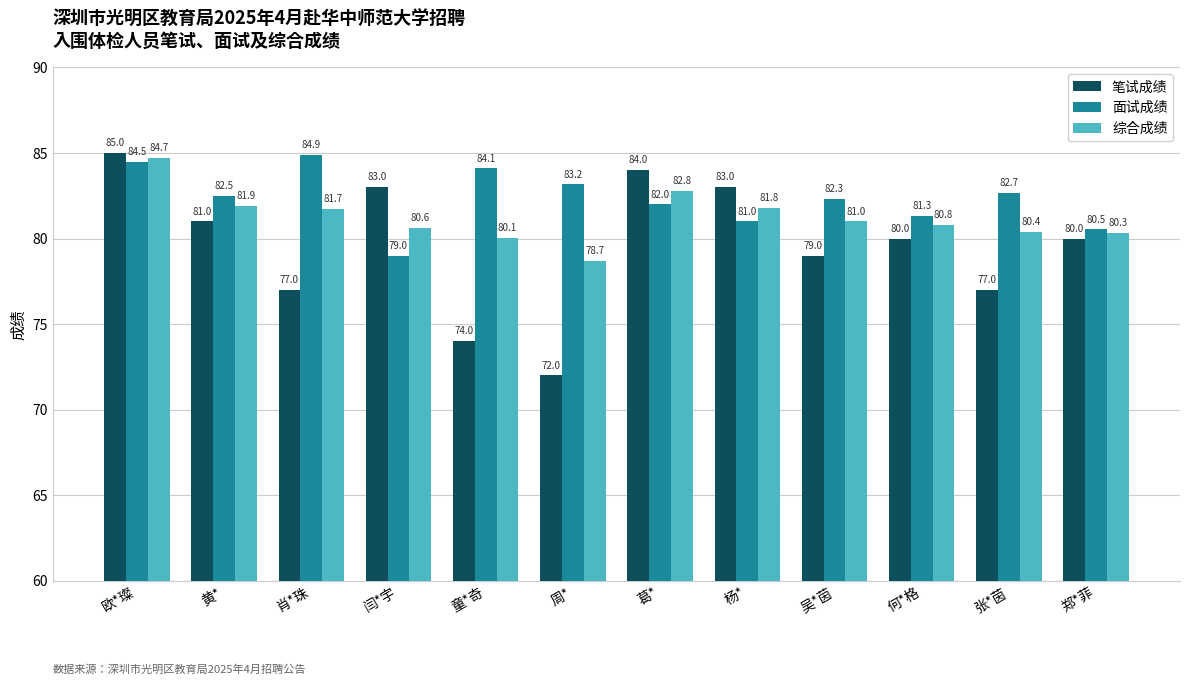

At which label does 面试成绩 reach its peak?

肖*珠